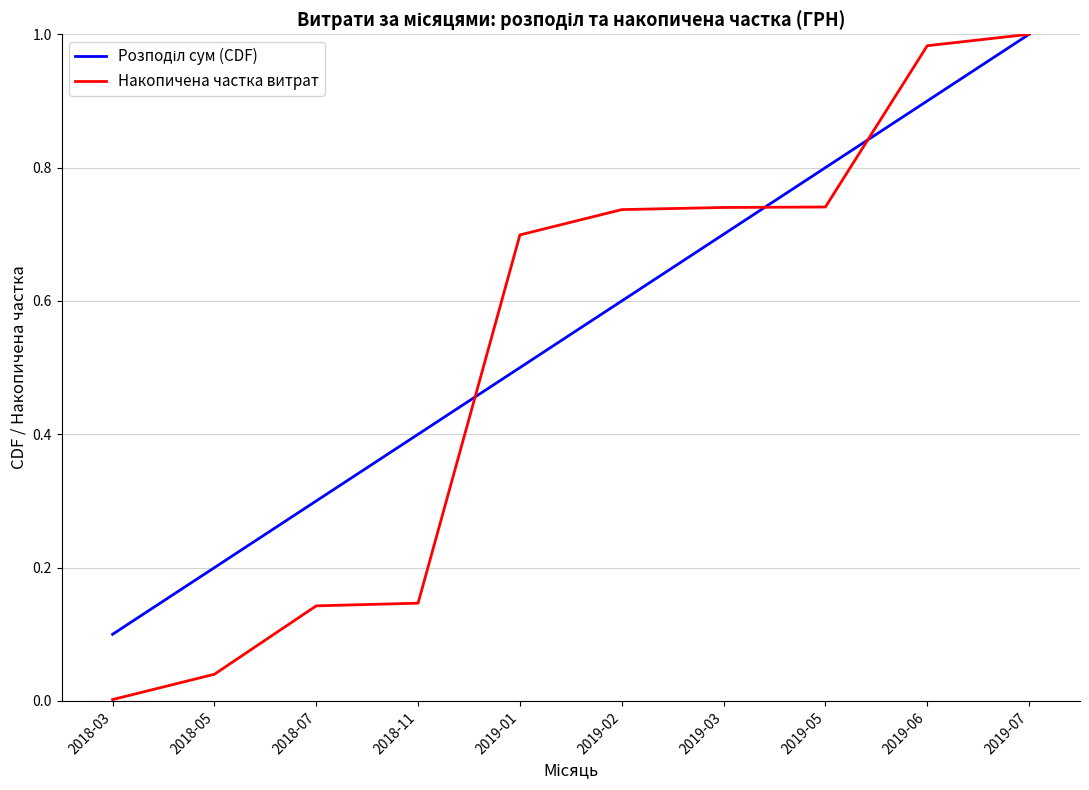

What position from the left is 2019-03?

7